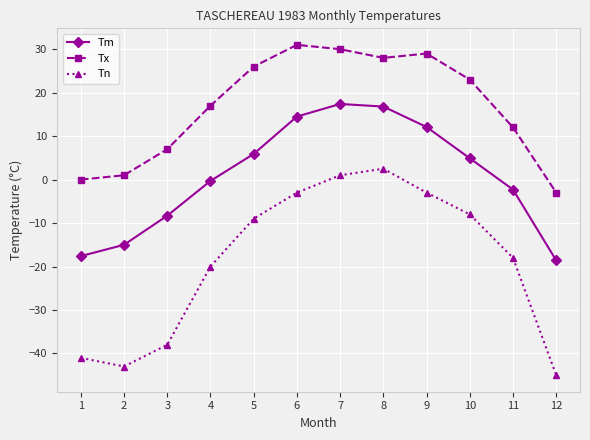

Reading right to left, what are all the values shown in this chart?

Tm: 12=-18.6	11=-2.3	10=4.9	9=12.1	8=16.8	7=17.4	6=14.5	5=5.9	4=-0.3	3=-8.3	2=-15.0	1=-17.6
Tx: 12=-3.0	11=12.0	10=23.0	9=29.0	8=28.0	7=30.0	6=31.0	5=26.0	4=17.0	3=7.0	2=1.0	1=0.0
Tn: 12=-45.0	11=-18.0	10=-8.0	9=-3.0	8=2.5	7=1.0	6=-3.0	5=-9.0	4=-20.0	3=-38.0	2=-43.0	1=-41.0